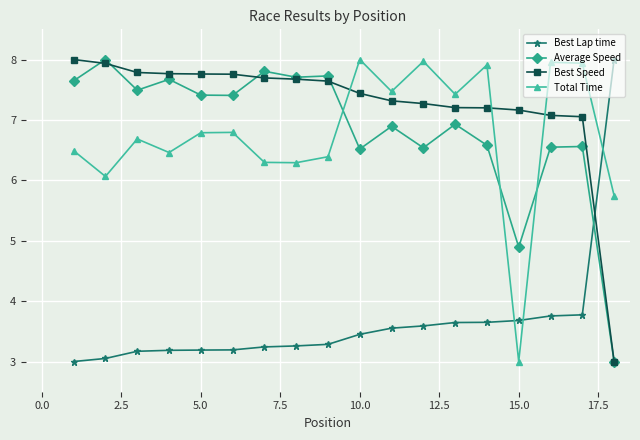

True or false: Total Time and Average Speed intersect in this chart.

True